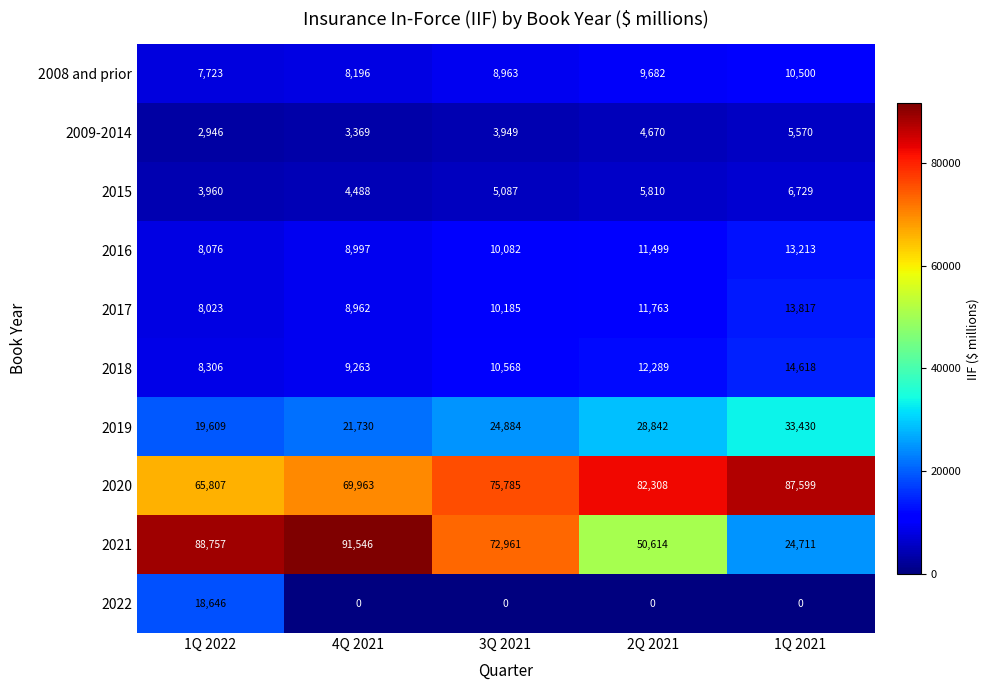

Between 1Q 2022 and 1Q 2021, which series saw the biggest shift?

2021